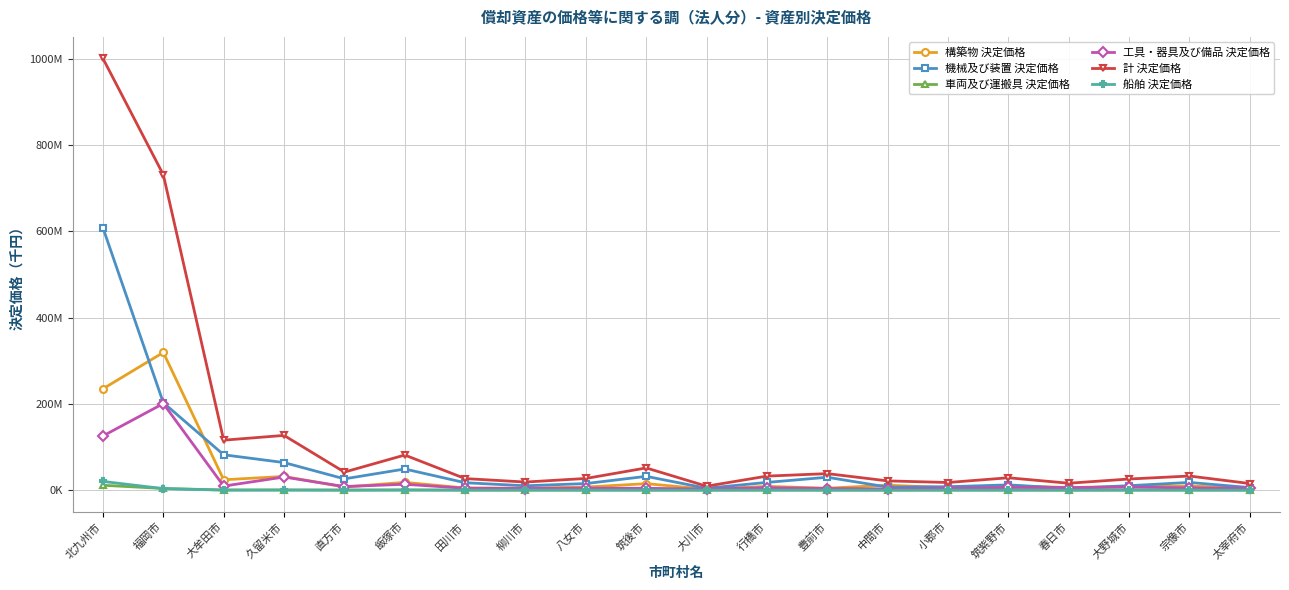

Is it true that 機械及び装置 決定価格 equals 29908571 at 豊前市?

True